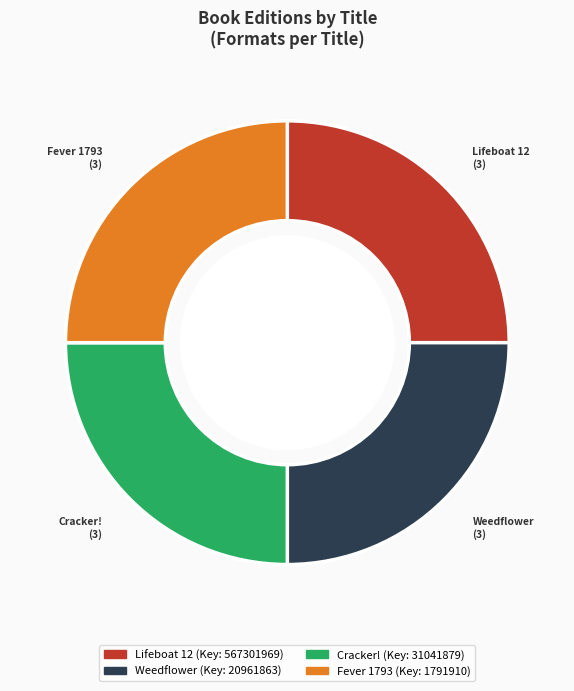

How many segments does this pie chart have?

4